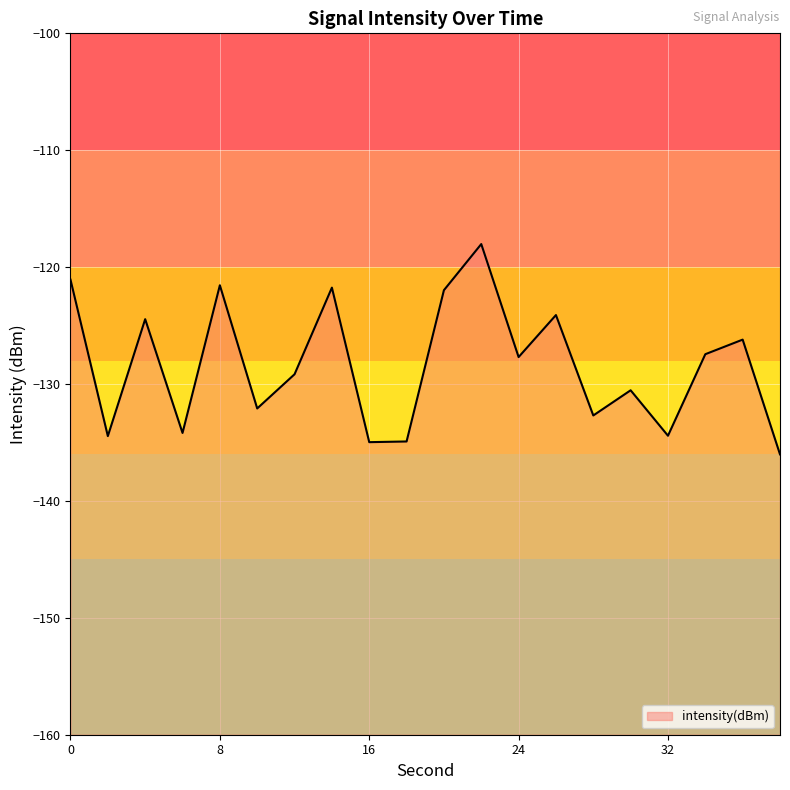

Reading left to right, extract all data points from this chart.

0=-121.1	2=-134.5	4=-124.5	6=-134.2	8=-121.6	10=-132.1	12=-129.2	14=-121.8	16=-135.0	18=-134.9	20=-122.0	22=-118.0	24=-127.7	26=-124.1	28=-132.7	30=-130.5	32=-134.4	34=-127.4	36=-126.2	38=-136.0